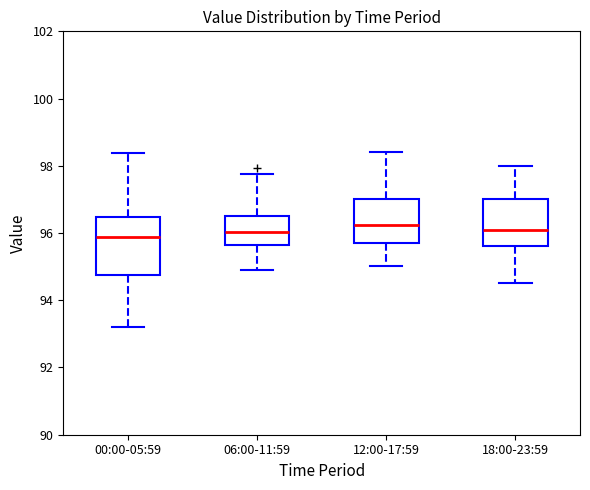

Where is the upper edge of the box for 18:00-23:59 on the y-axis? The values are not printed on the chart, so give them approximately, as read against the axis.

97.0